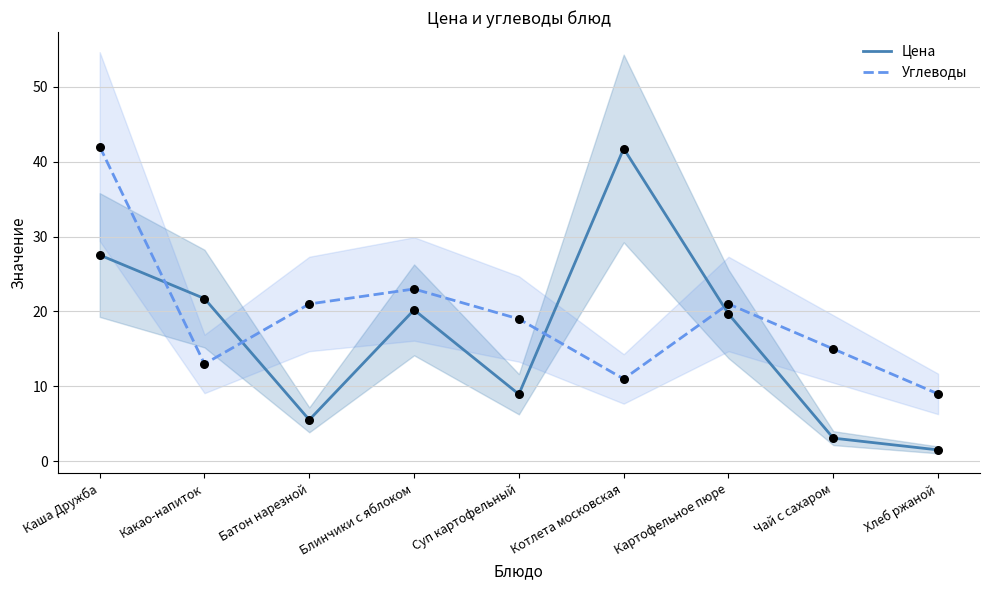

Which series contains the lowest Y value?

Цена